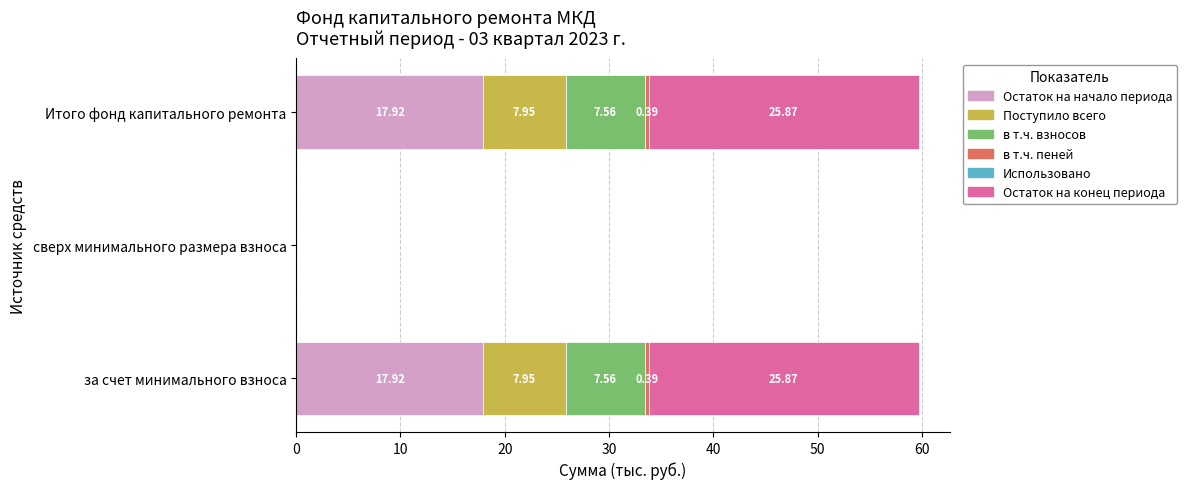

What is the total value across all series at Итого фонд капитального ремонта?

59.7